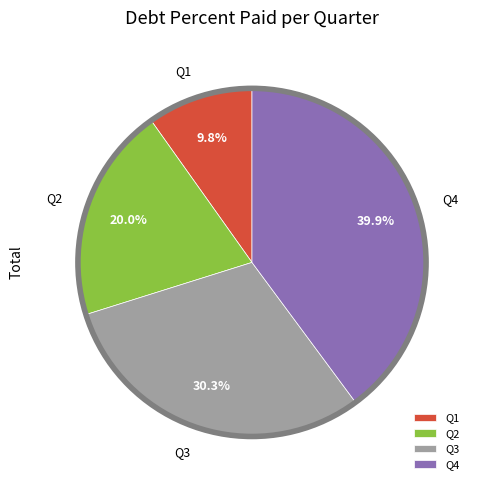

Count the number of slices in the pie.

4